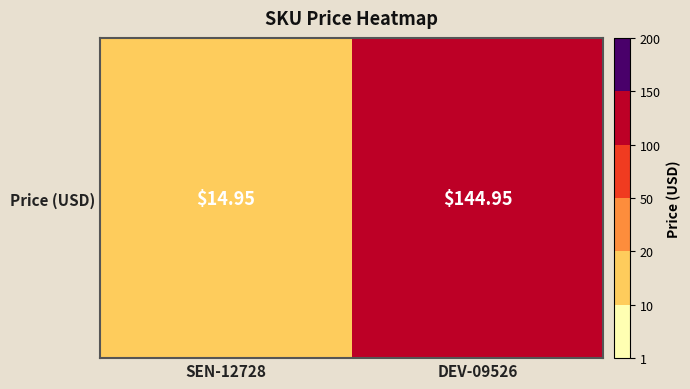

What is the approximate value at DEV-09526?

144.9